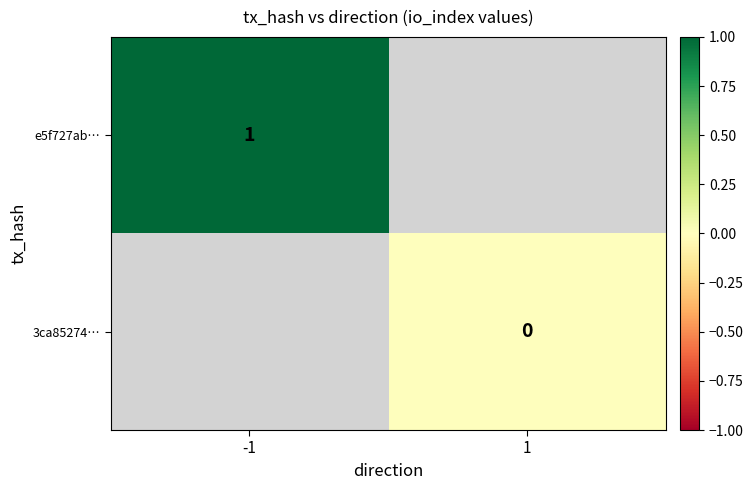

Is it true that e5f727ab… equals 2 at -1?

False